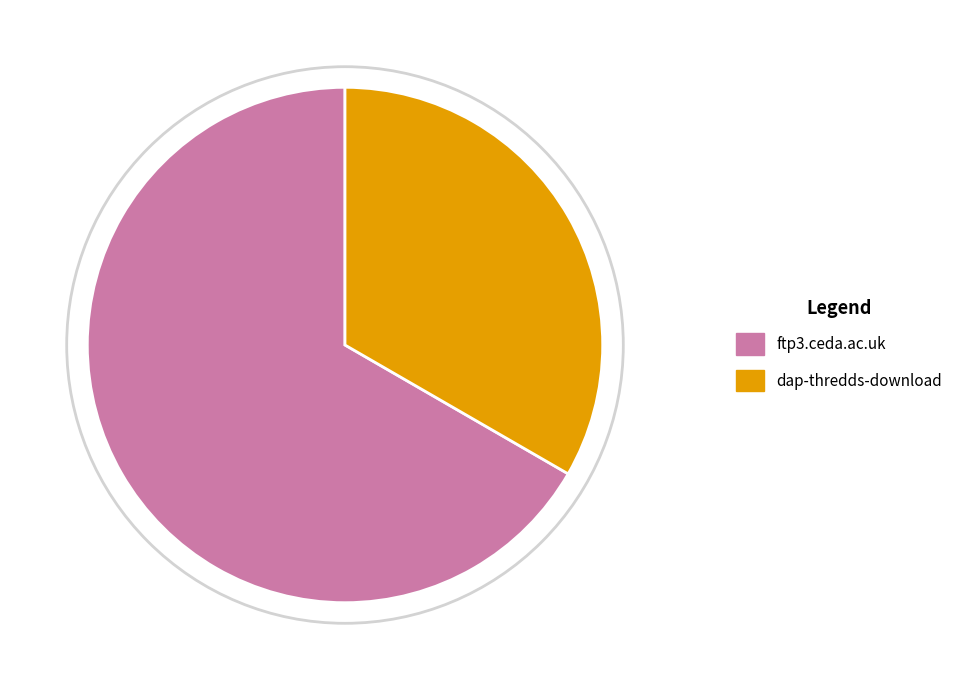

How many slices are in this pie chart?

2